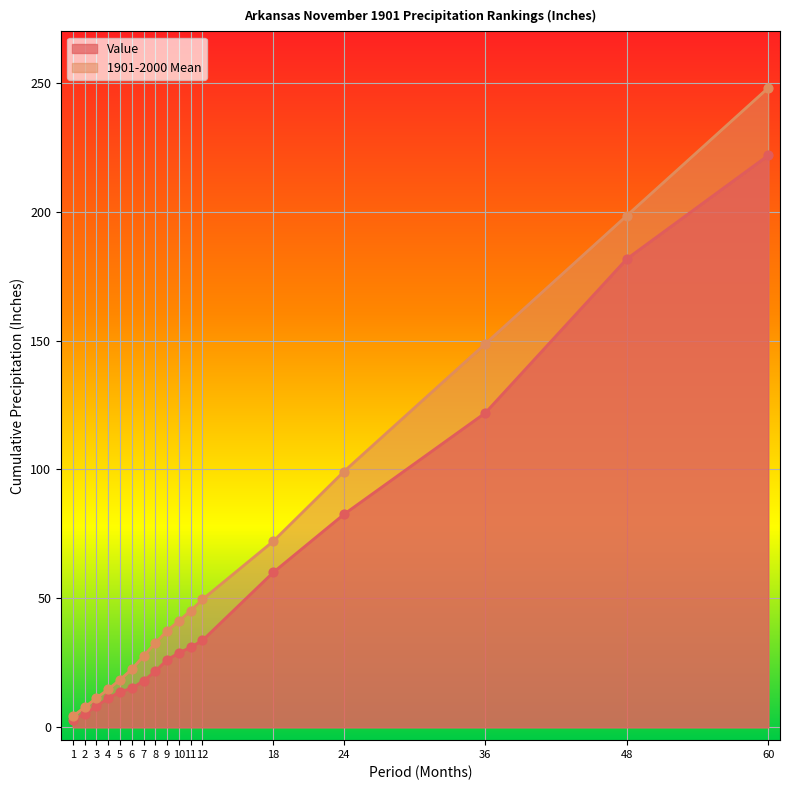

Which series reaches the minimum Y coordinate?

Value